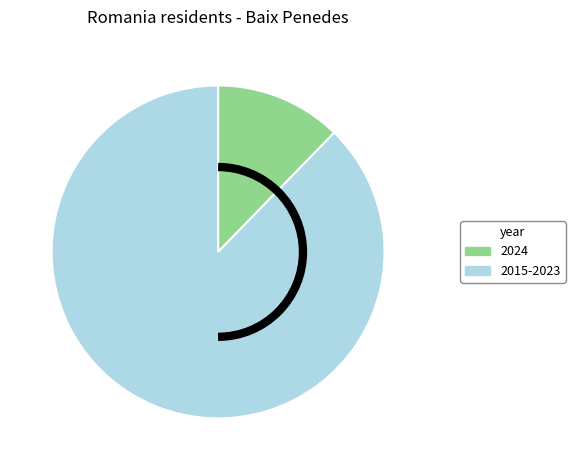

How many segments does this pie chart have?

2